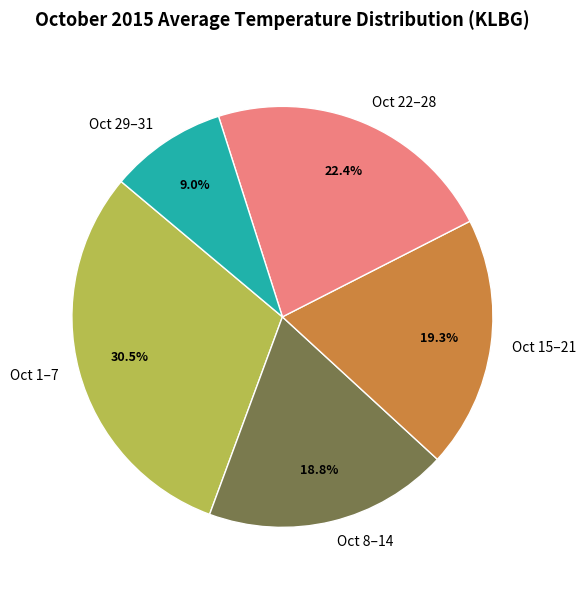

Rank the categories by value from highest to lowest.

Oct 1–7, Oct 22–28, Oct 15–21, Oct 8–14, Oct 29–31